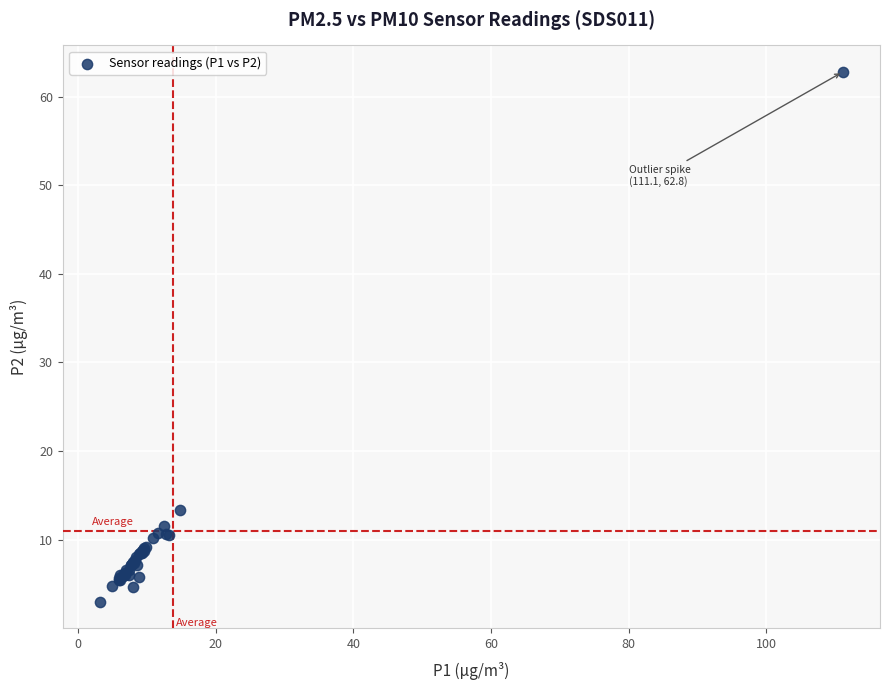

What Y value in the scatter plot is closest to 32?

13.4